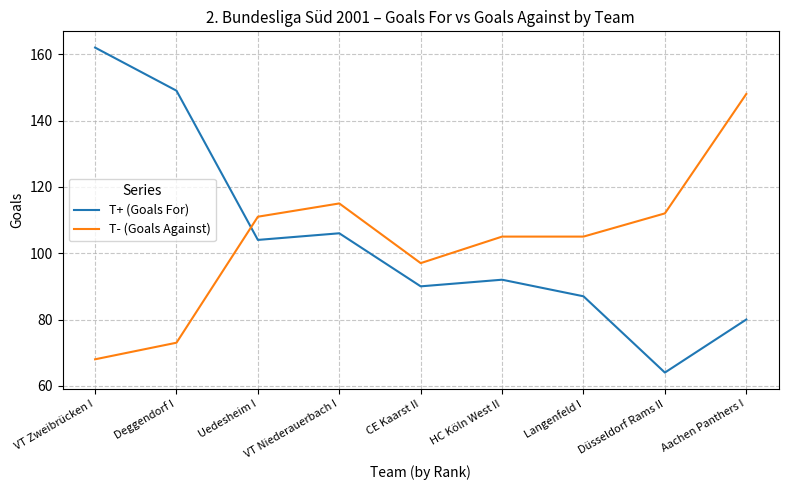

Which series has the largest range (max minus min)?

T+ (Goals For)